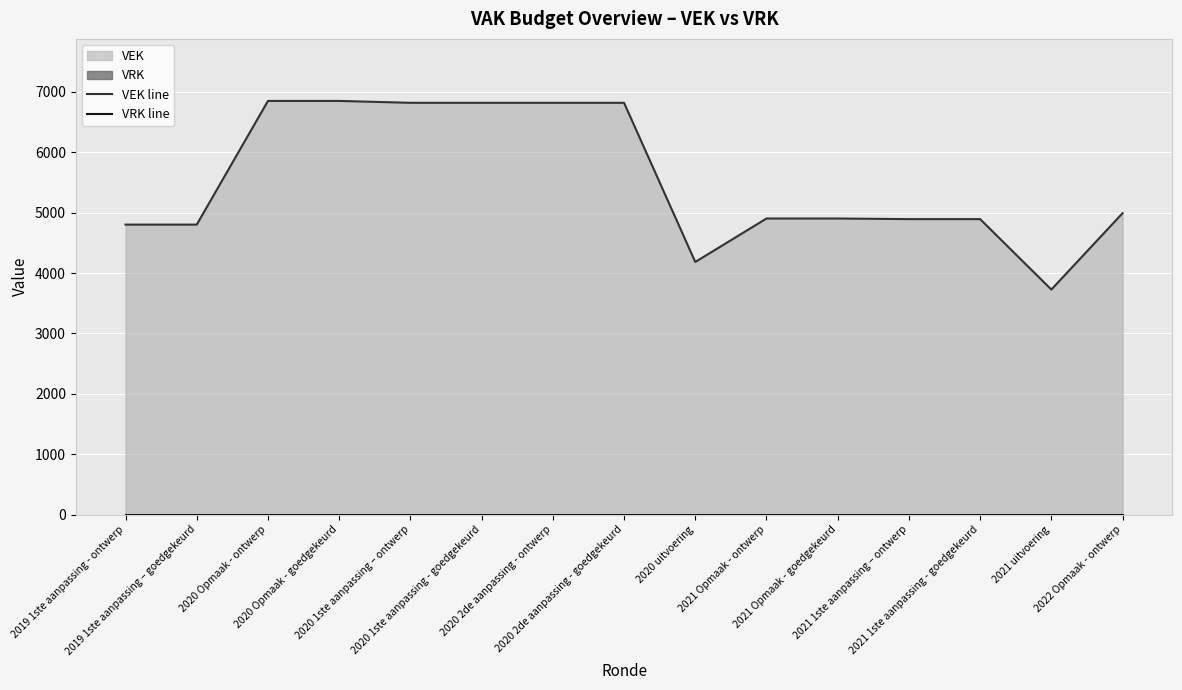

True or false: VRK line and VEK line intersect in this chart.

False